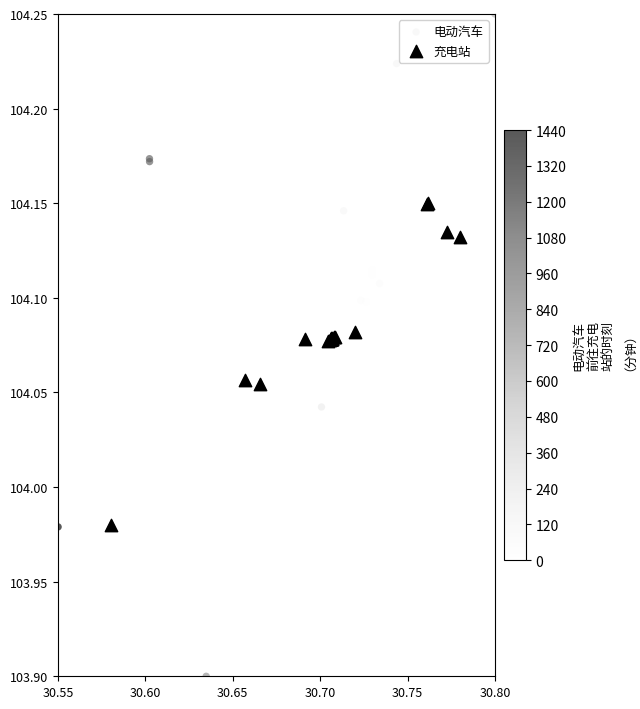

Which series has the largest Y range (max minus min)?

电动汽车